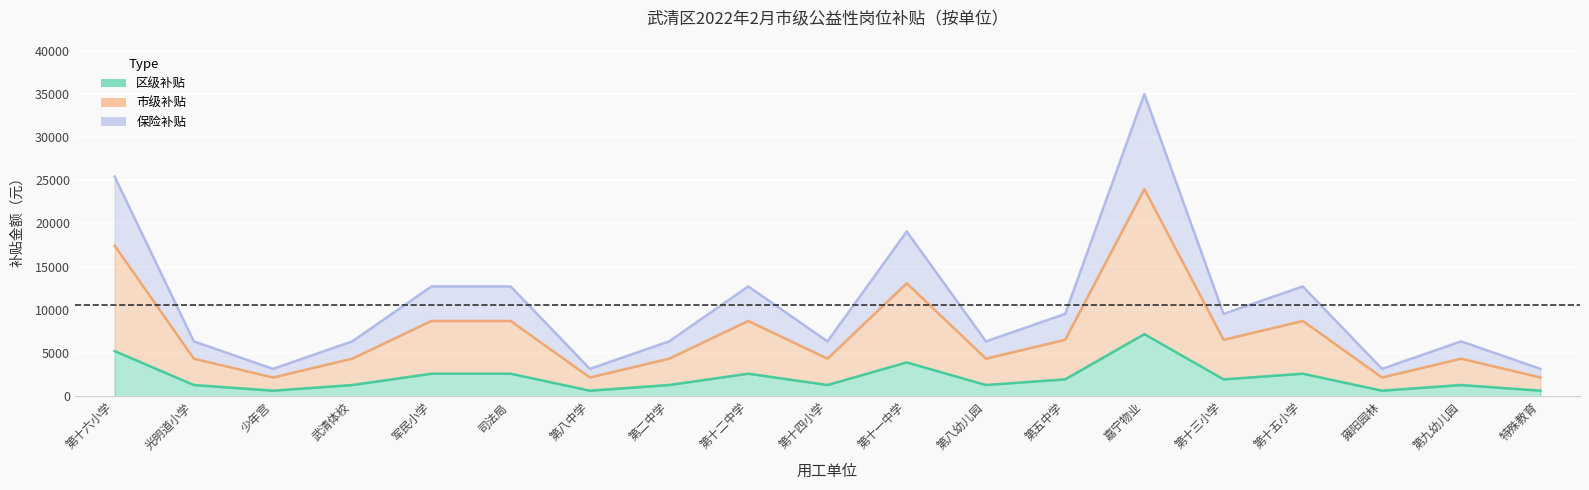

What is the difference between the maximum and minimum values in the 市级补贴 series?

21800.0